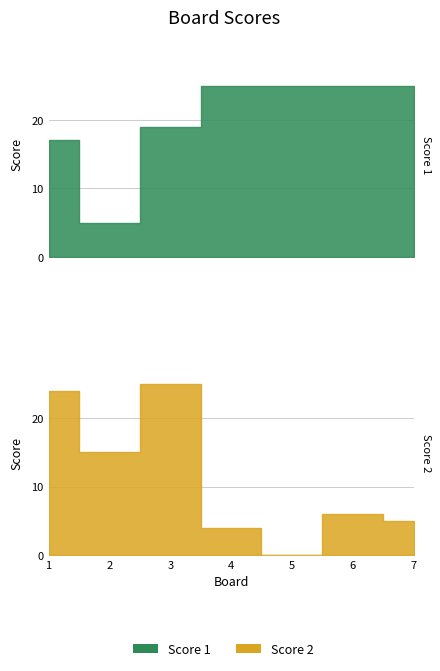

Count the Score 1 values in the range 17 to 25.

6